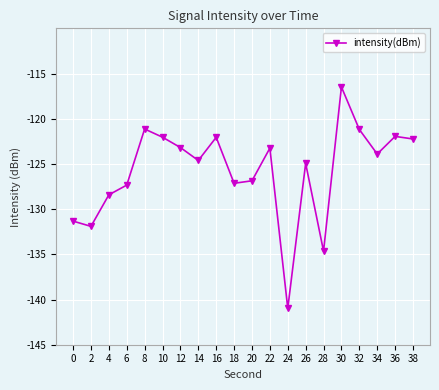

Which label corresponds to the smallest value in the chart?

24